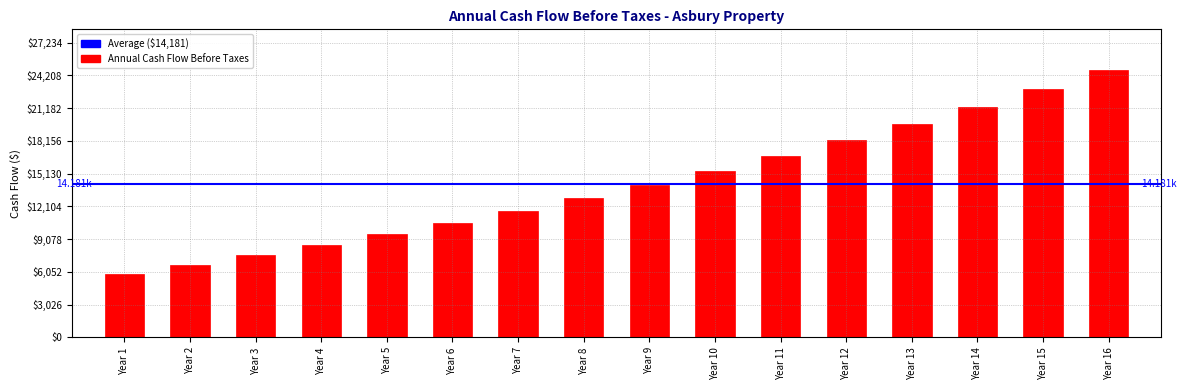

What is the average value?

14180.9